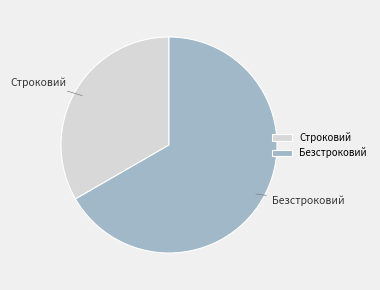

Is it true that Безстроковий is 67% of the pie?

True